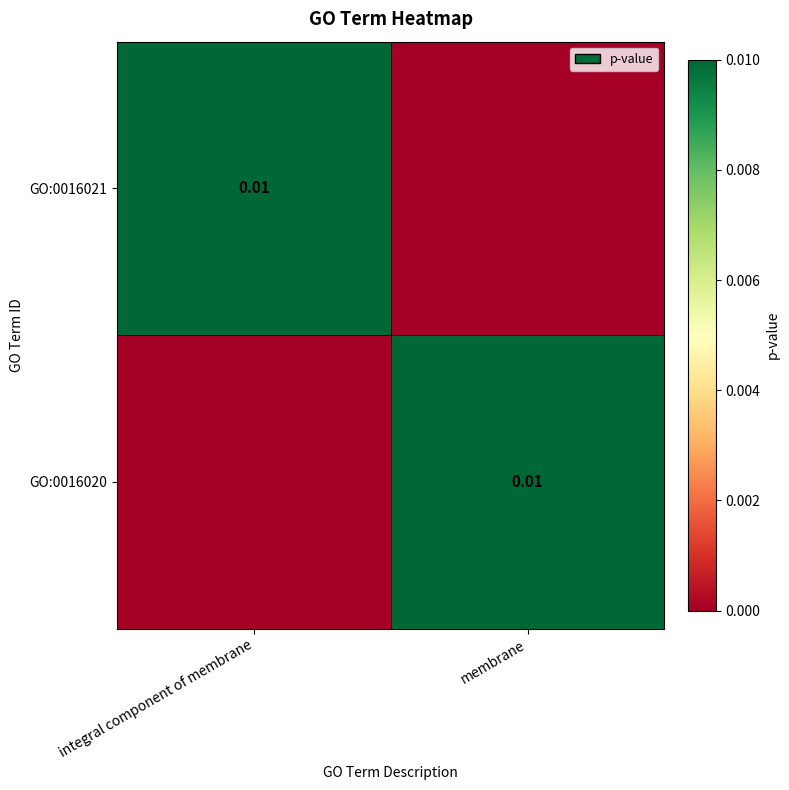

Which series changed the most between integral component of membrane and membrane?

GO:0016021